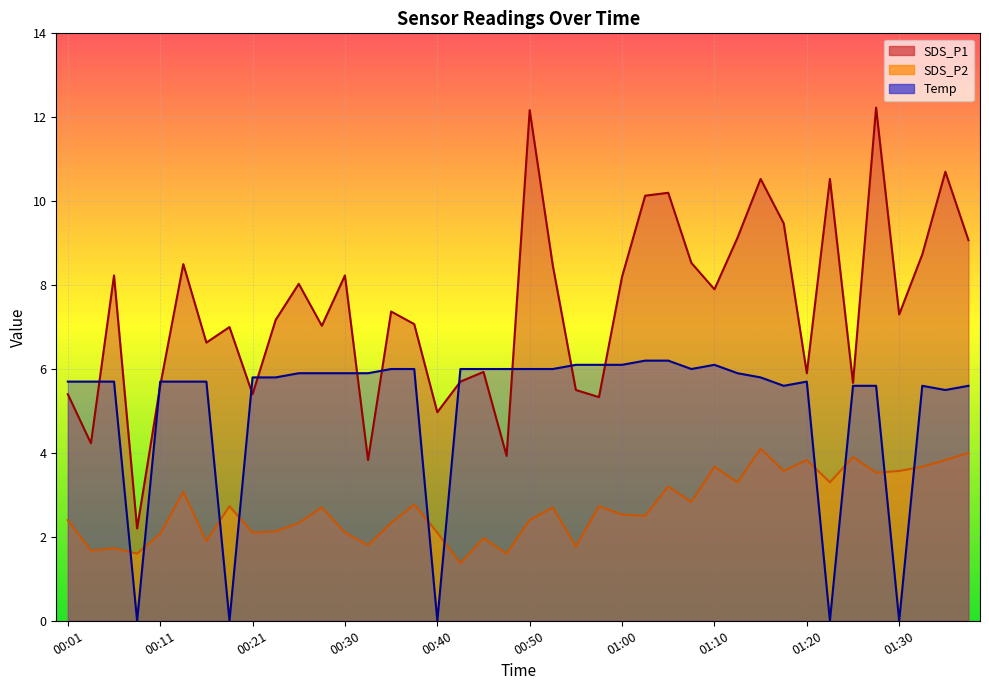

Rank the series by their maximum value, from lowest to highest.

SDS_P2, Temp, SDS_P1